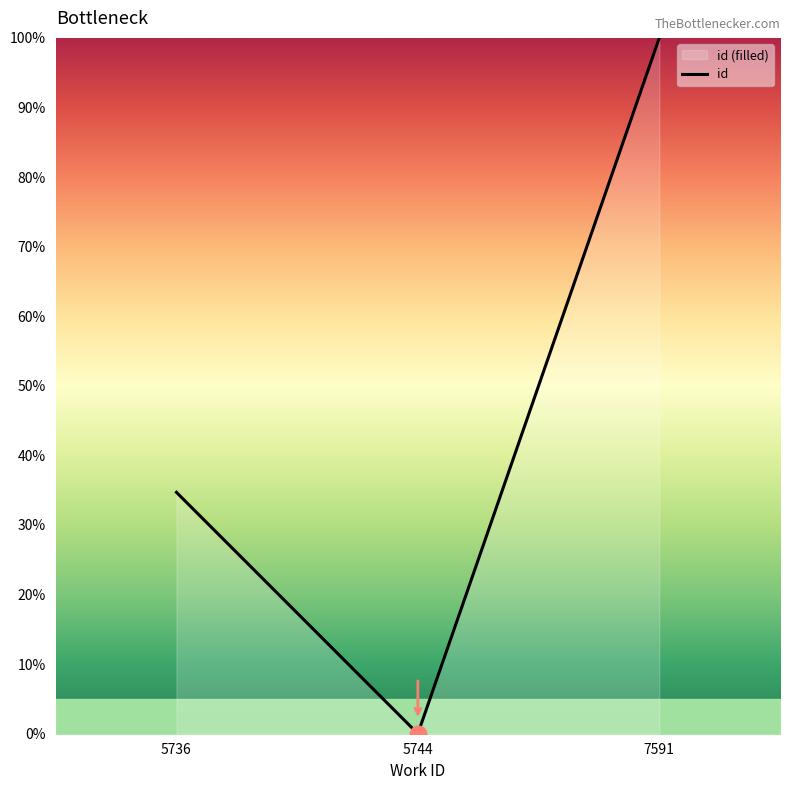

Reading right to left, transcribe all the data shown in this chart.

100.0	0.0	34.7